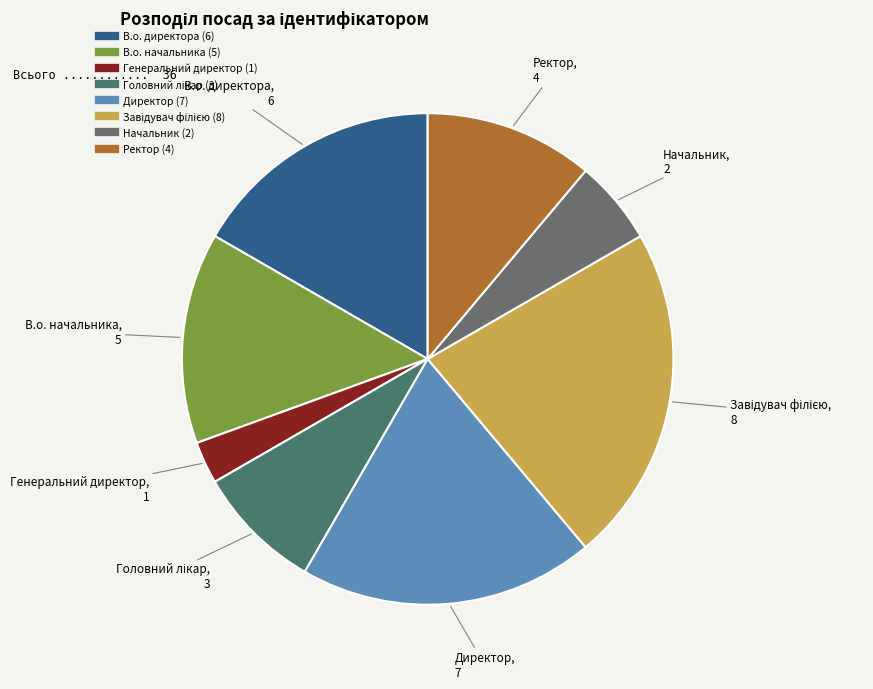

True or false: Ректор accounts for 2% of the total.

False